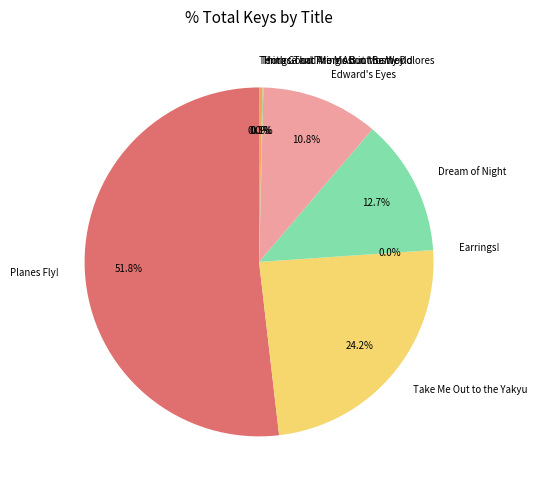

To the nearest percent, what is the difference between the largest and smallest slice percentages?

52%